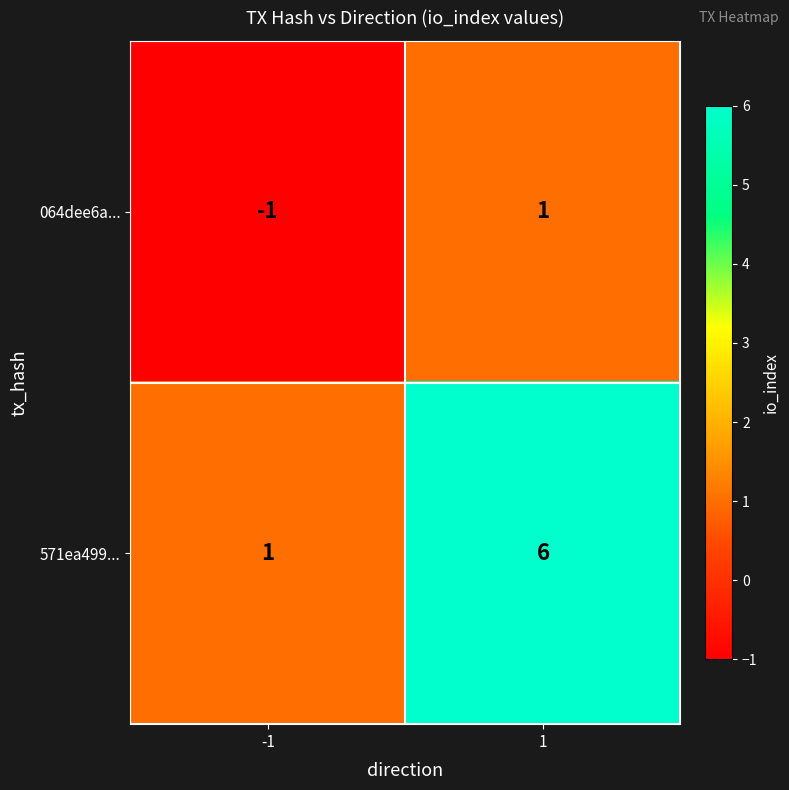

Between -1 and 1, which series saw the biggest shift?

571ea499...